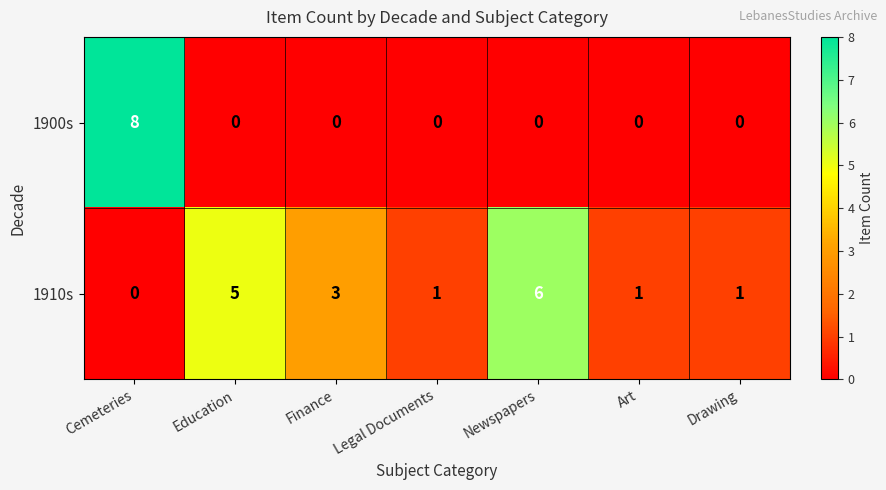

How many categories are shown in the chart?

7